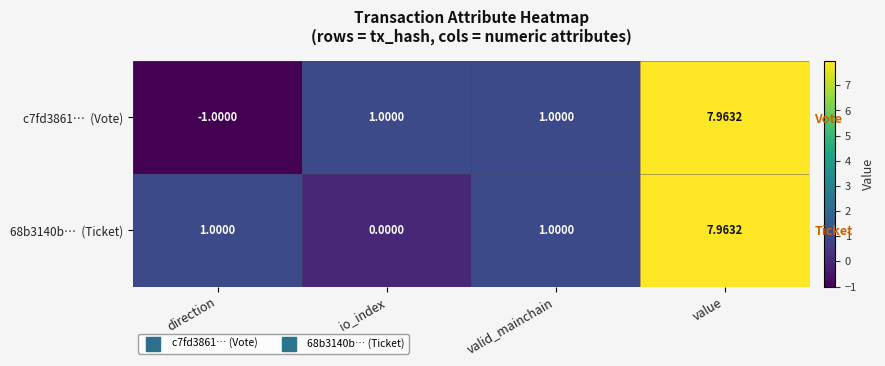

At which label is c7fd3861… (Vote) closest to 3?

io_index